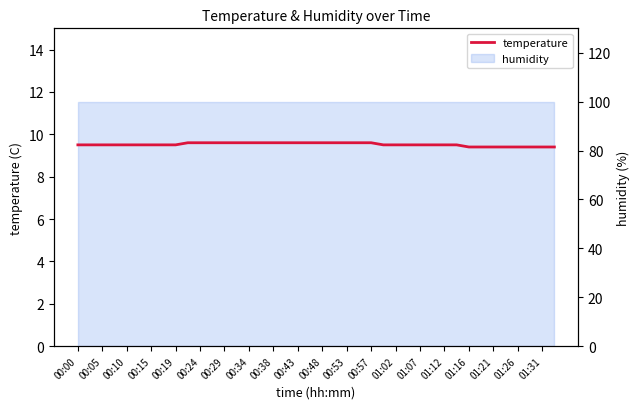

True or false: the data shows 9.6 at 00:53.

True